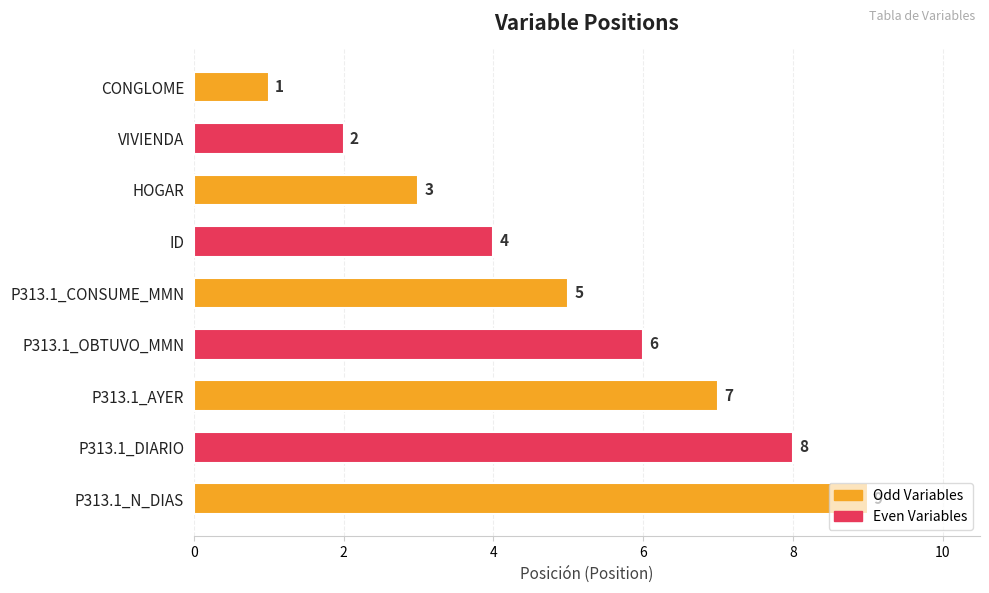

What is the label of the 3rd bar from the top?

HOGAR